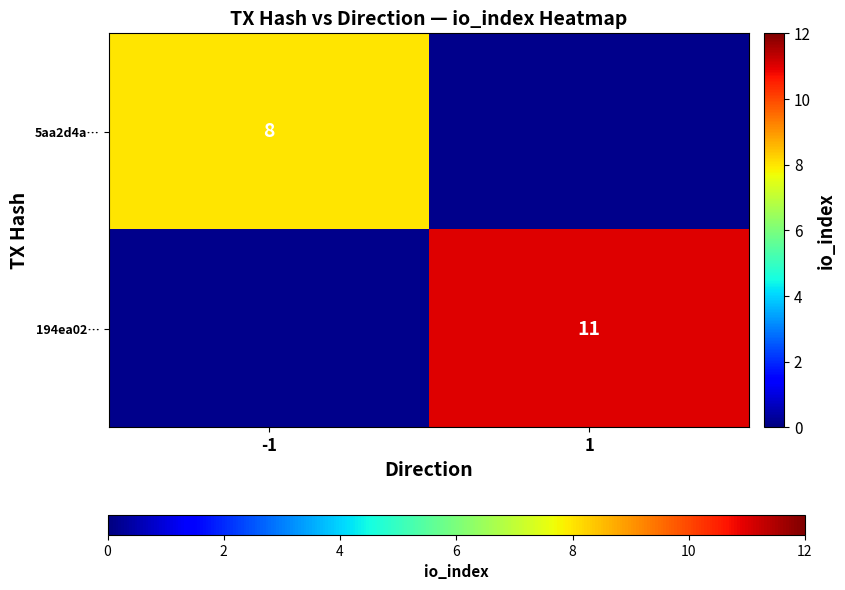

The value of 194ea02… at 1 is 6.3. True or false?

False